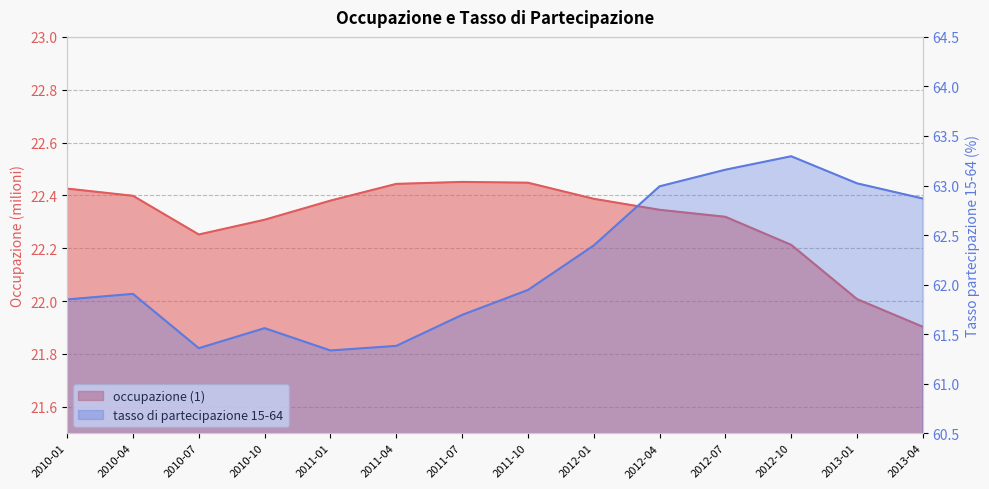

Count the number of categories in the chart.

14